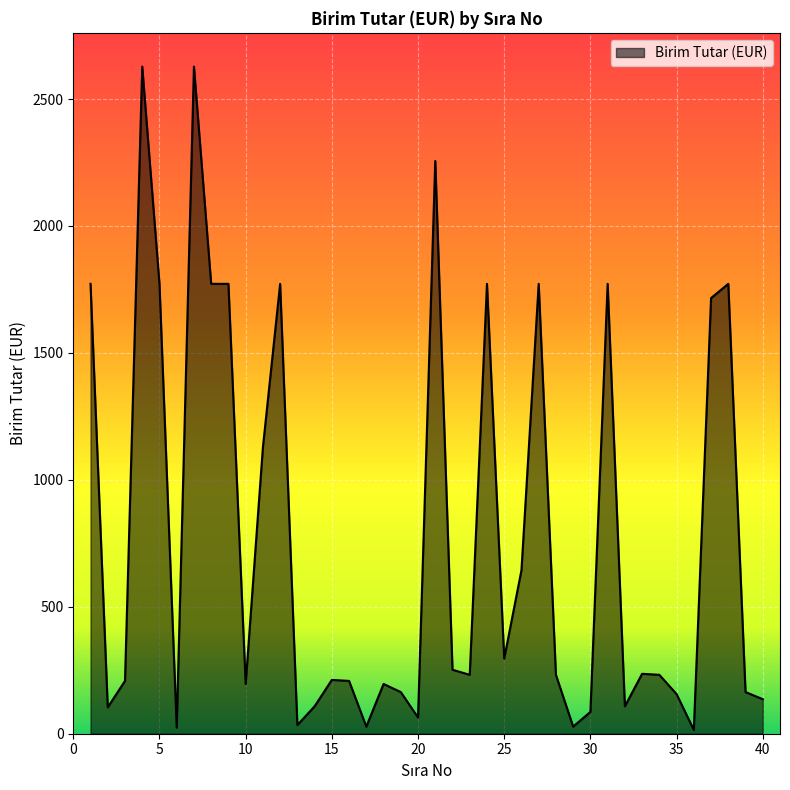

What is the greatest value displayed?

2628